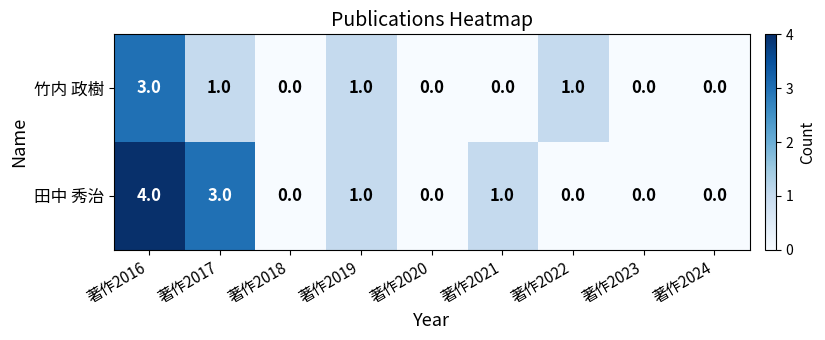

The value of 田中 秀治 at 著作2022 is 2. True or false?

False